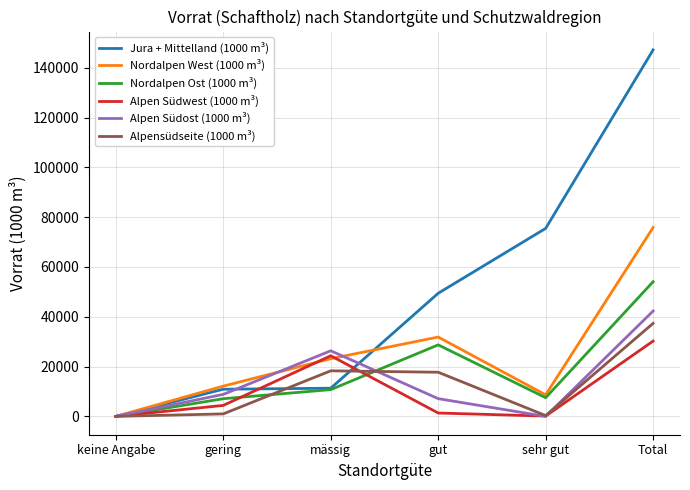

What position from the right is sehr gut?

2